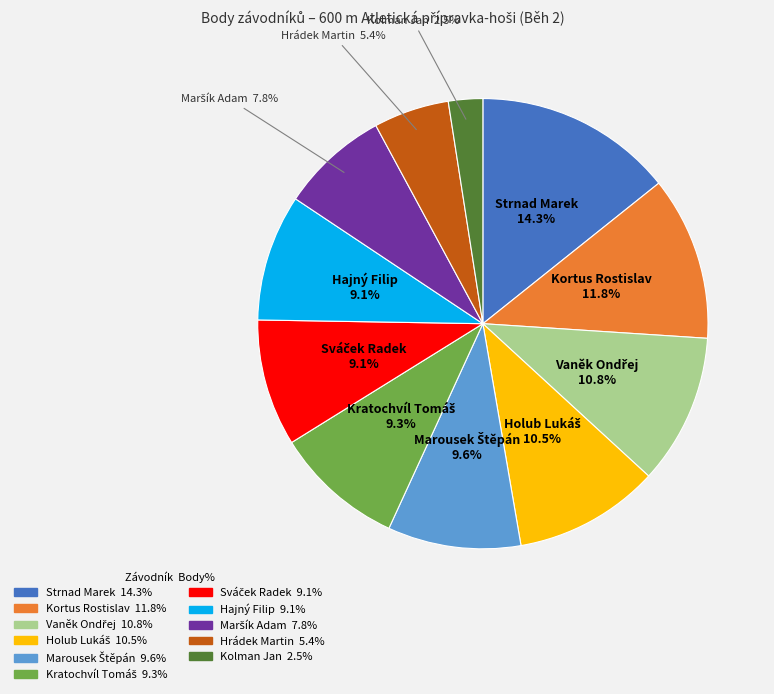

Combined, what portion of the pie is Hajný Filip and Hrádek Martin?

14.5%